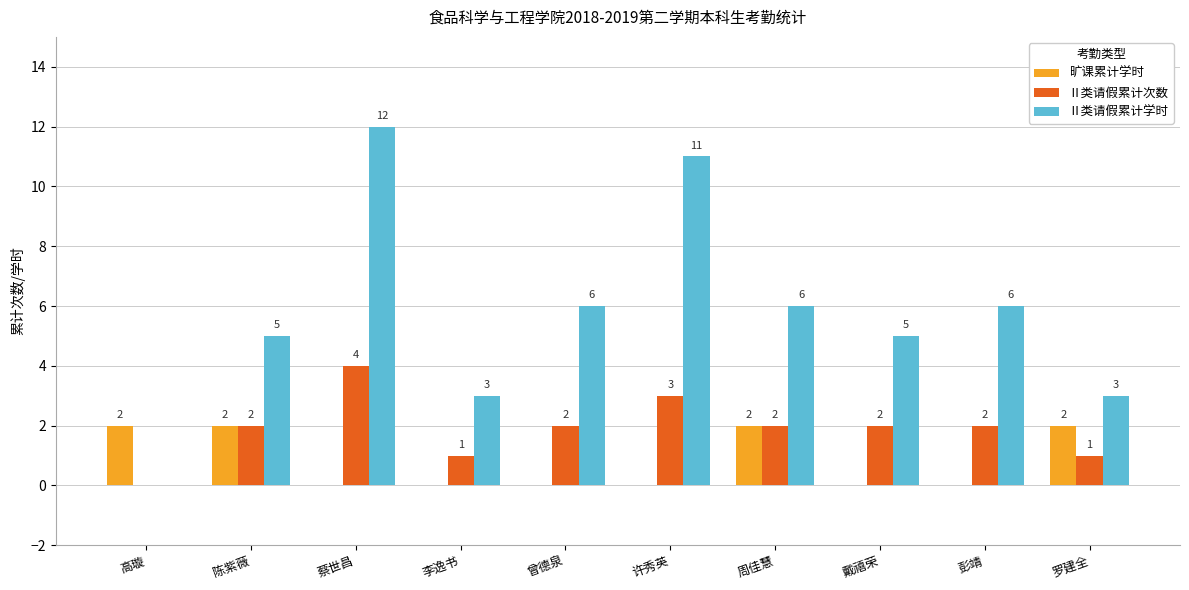

Reading left to right, what are all the values shown in this chart?

旷课累计学时: 2	2	0	0	0	0	2	0	0	2
Ⅱ类请假累计次数: 0	2	4	1	2	3	2	2	2	1
Ⅱ类请假累计学时: 0	5	12	3	6	11	6	5	6	3